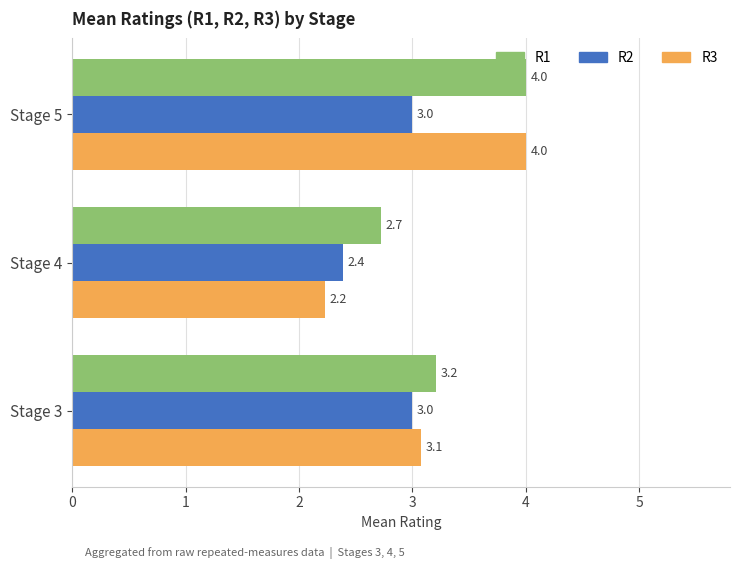

What is the maximum value shown in the chart?

4.0